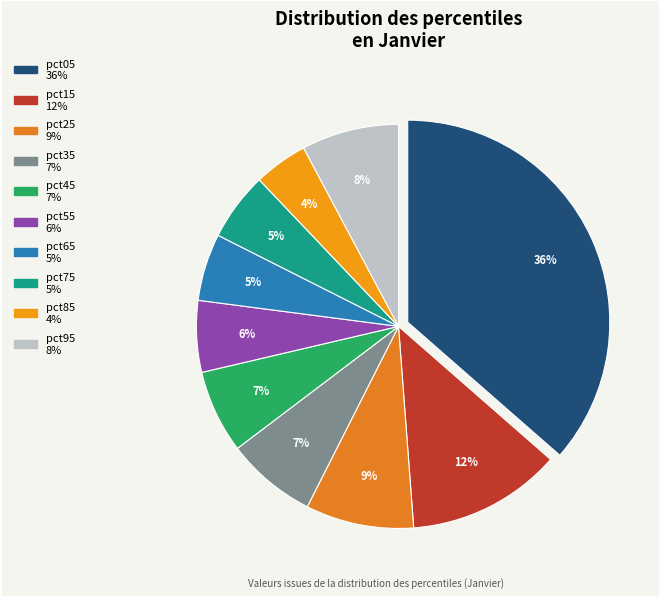

Is there a majority slice in this chart?

No